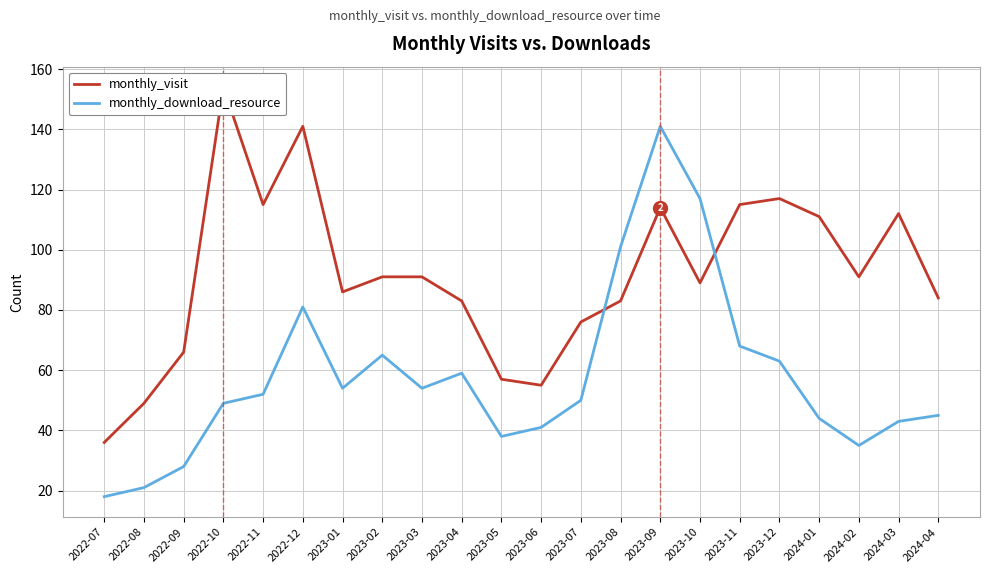

At which category does monthly_visit reach its first local valley?

2022-11